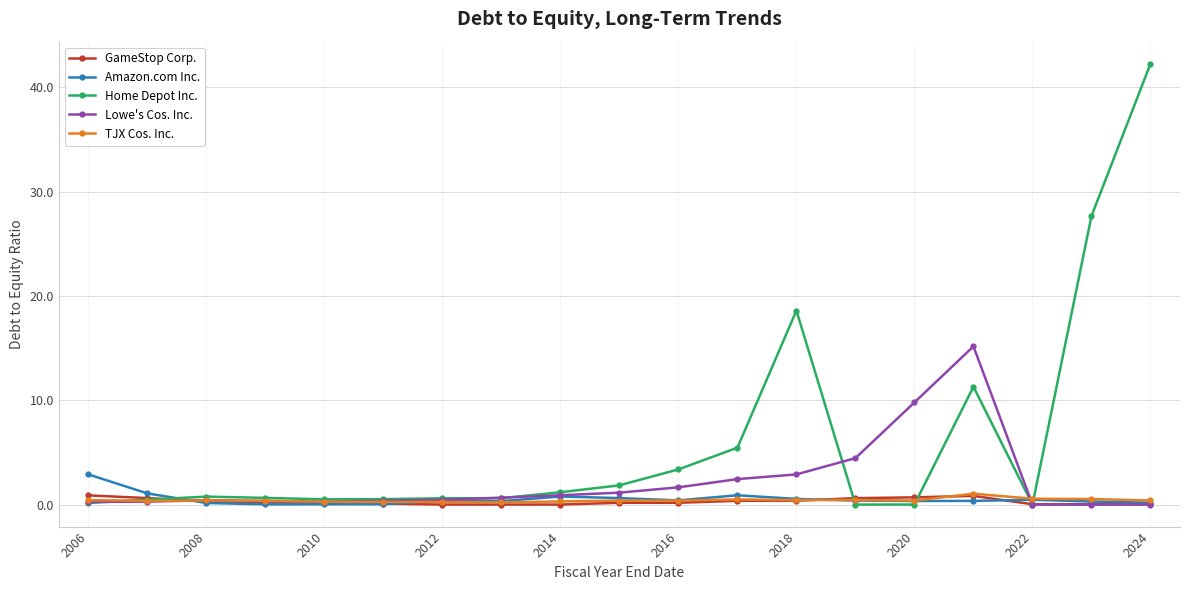

Which series has the widest spread of values?

Home Depot Inc.